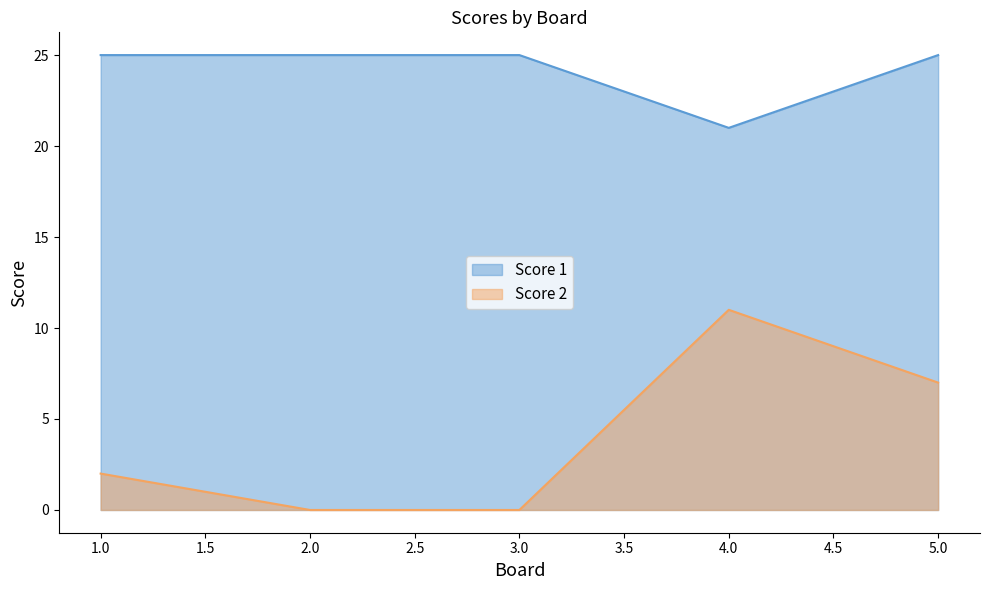

At which label is Score 1 closest to 23?

1